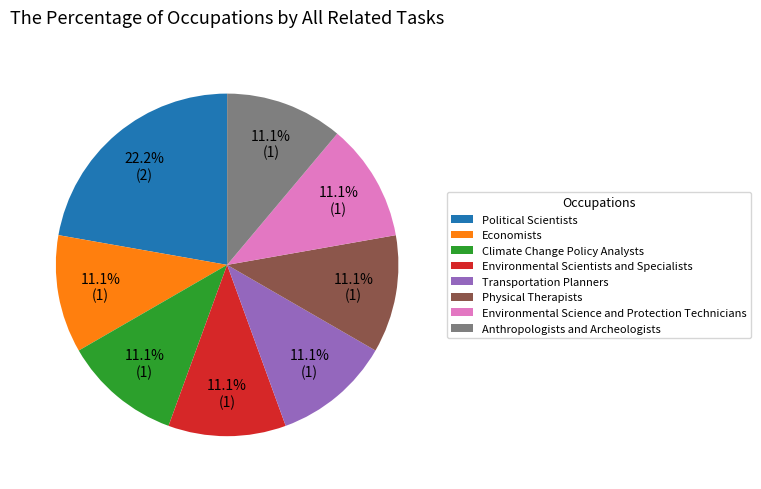

What percentage is the Environmental Science and Protection Technicians slice, to the nearest percent?

11%